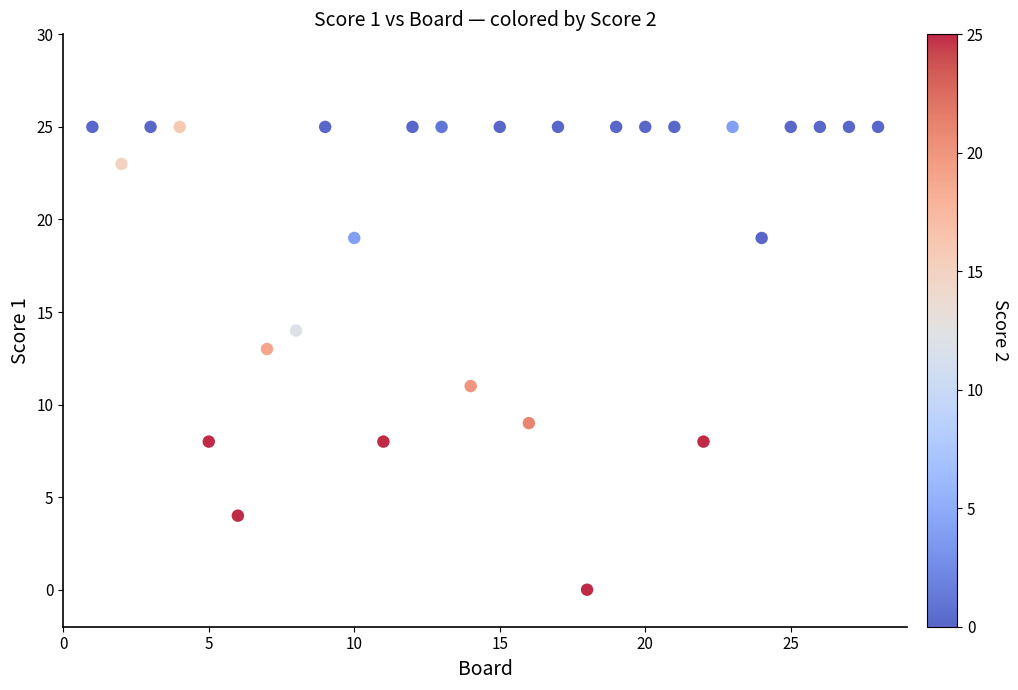

List the coordinates of all points as (Y, X) pairs, reading left to right.

(25, 1)  (23, 2)  (25, 3)  (25, 4)  (8, 5)  (4, 6)  (13, 7)  (14, 8)  (25, 9)  (19, 10)  (8, 11)  (25, 12)  (25, 13)  (11, 14)  (25, 15)  (9, 16)  (25, 17)  (0, 18)  (25, 19)  (25, 20)  (25, 21)  (8, 22)  (25, 23)  (19, 24)  (25, 25)  (25, 26)  (25, 27)  (25, 28)